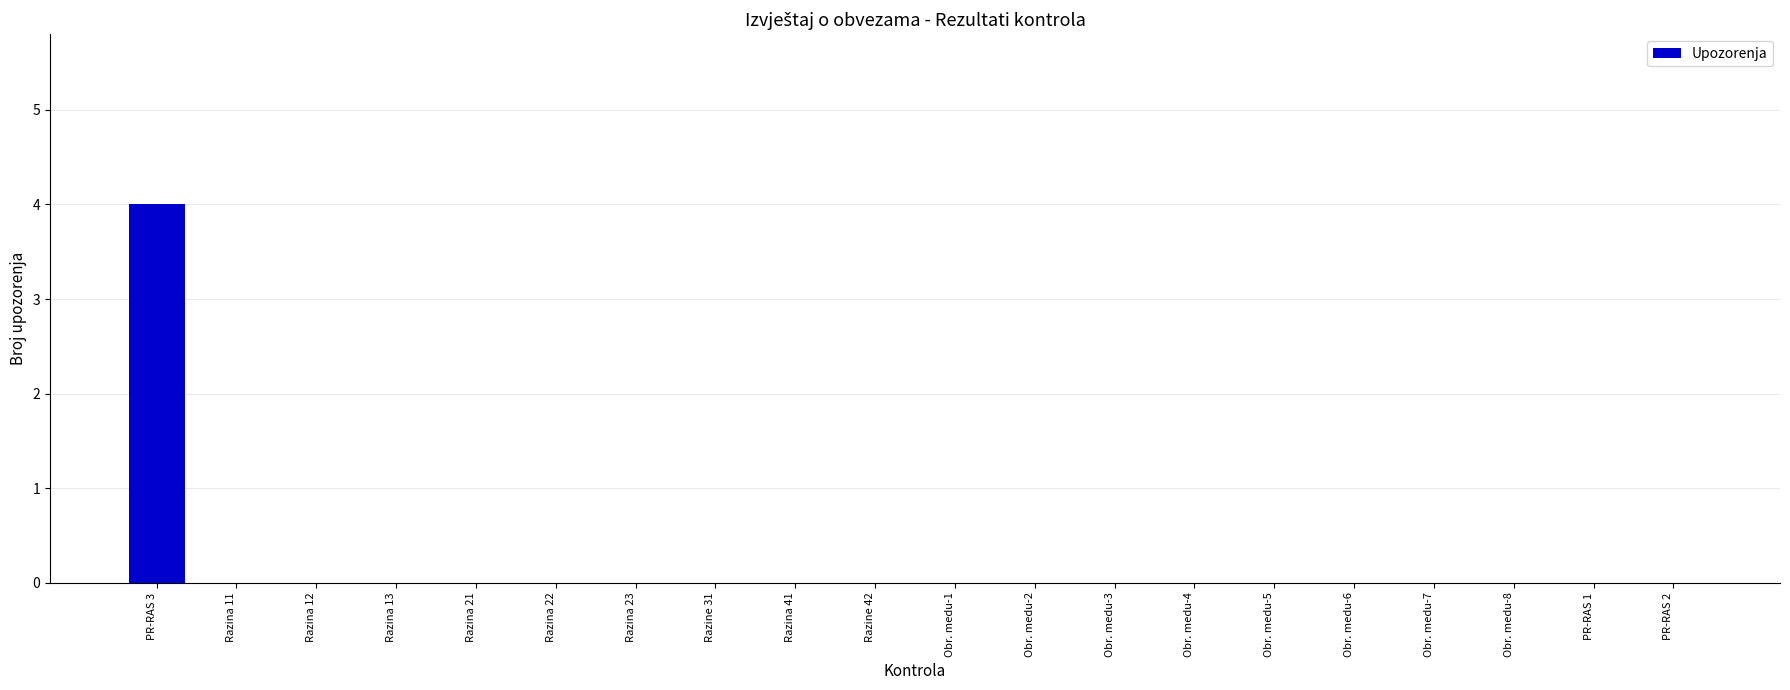

Which category has the highest value across all series?

PR-RAS 3